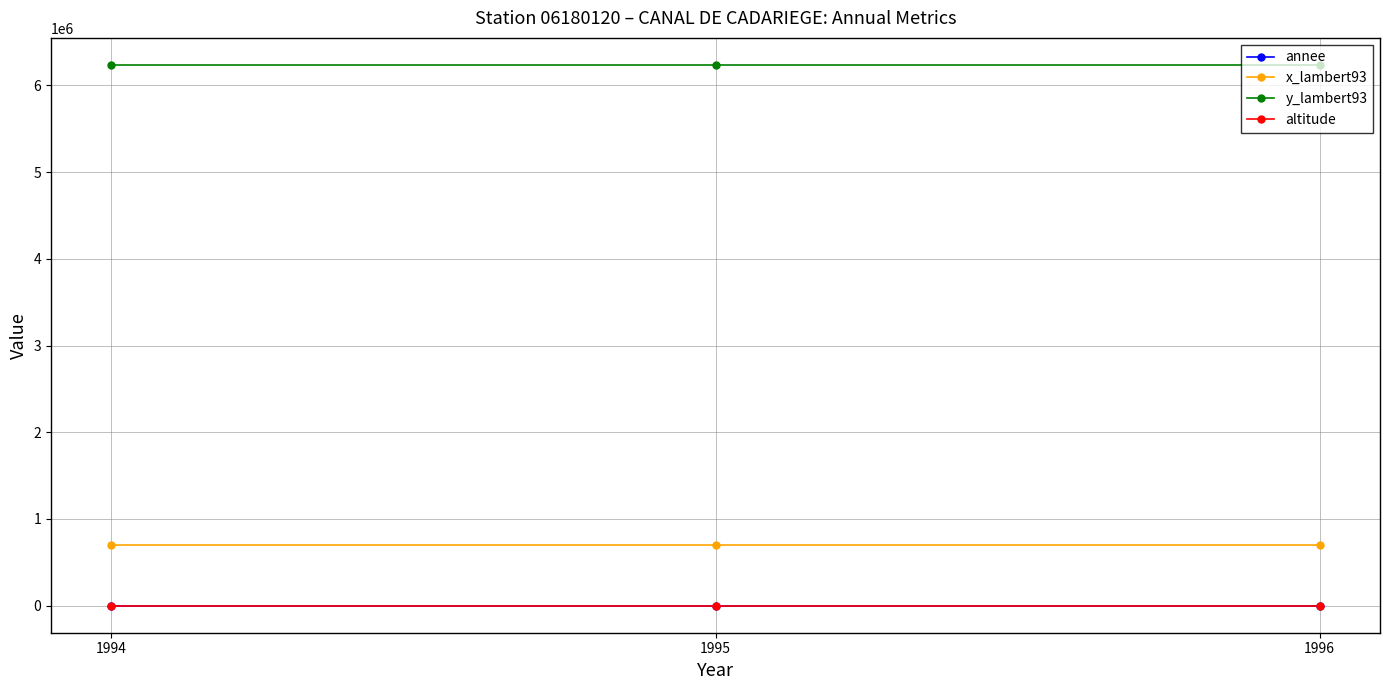

At how many categories does at least one series exceed 1148297?

3